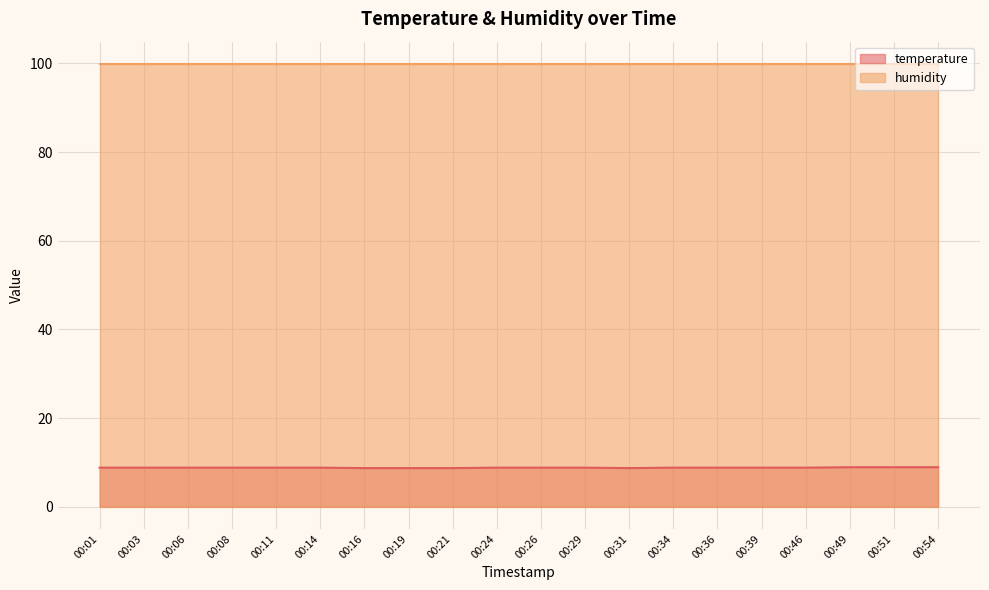

List the labels in order of value, smallest first.

00:16, 00:19, 00:21, 00:31, 00:01, 00:03, 00:06, 00:08, 00:11, 00:14, 00:24, 00:26, 00:29, 00:34, 00:36, 00:39, 00:46, 00:49, 00:51, 00:54